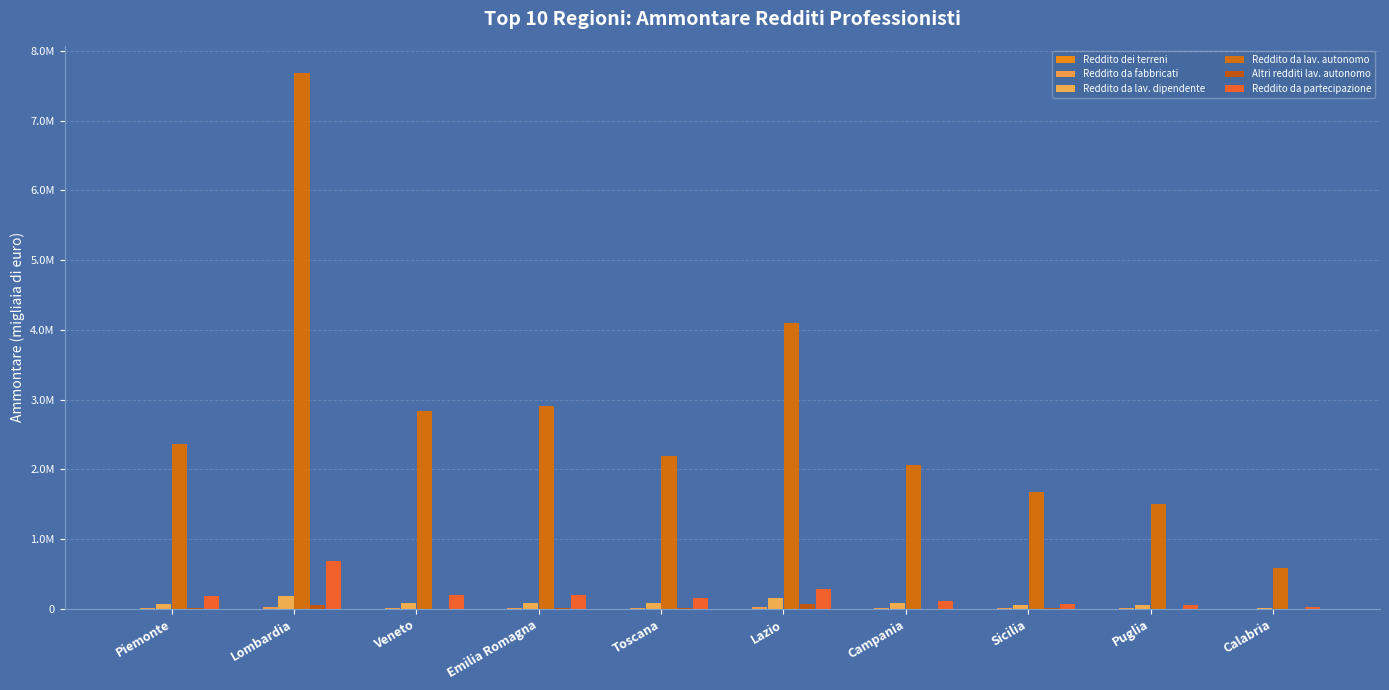

Are the bars horizontal?

No